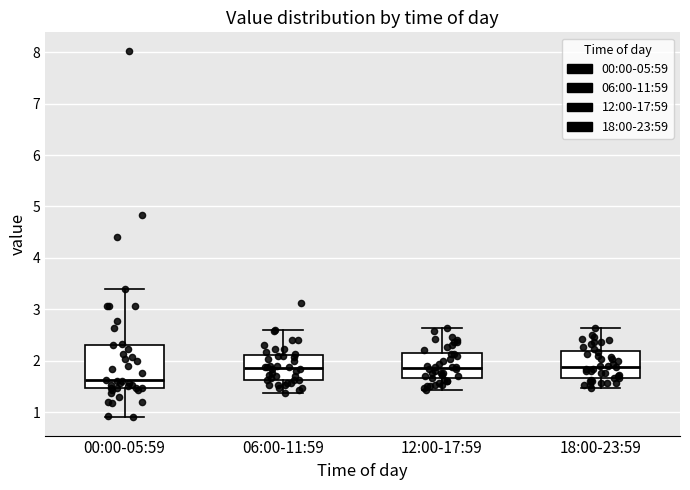

Reading left to right, read every box against the y-axis: the position of its median line, the range the box covers, and the ends of its whiskers. The values are not printed on the chart, so give them approximately, as read against the axis.

00:00-05:59: median 1.6, box 1.5 to 2.3, whiskers 0.9 to 3.4
06:00-11:59: median 1.9, box 1.6 to 2.1, whiskers 1.4 to 2.6
12:00-17:59: median 1.9, box 1.7 to 2.1, whiskers 1.4 to 2.6
18:00-23:59: median 1.9, box 1.7 to 2.2, whiskers 1.5 to 2.6